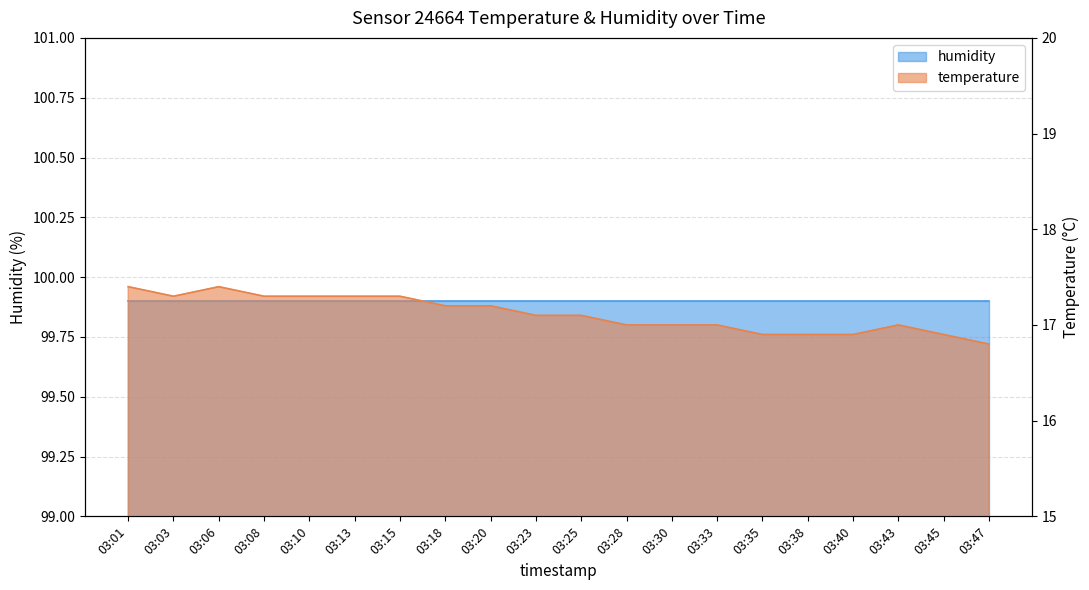

True or false: there are more than 1 points higher than both neighbors.

True